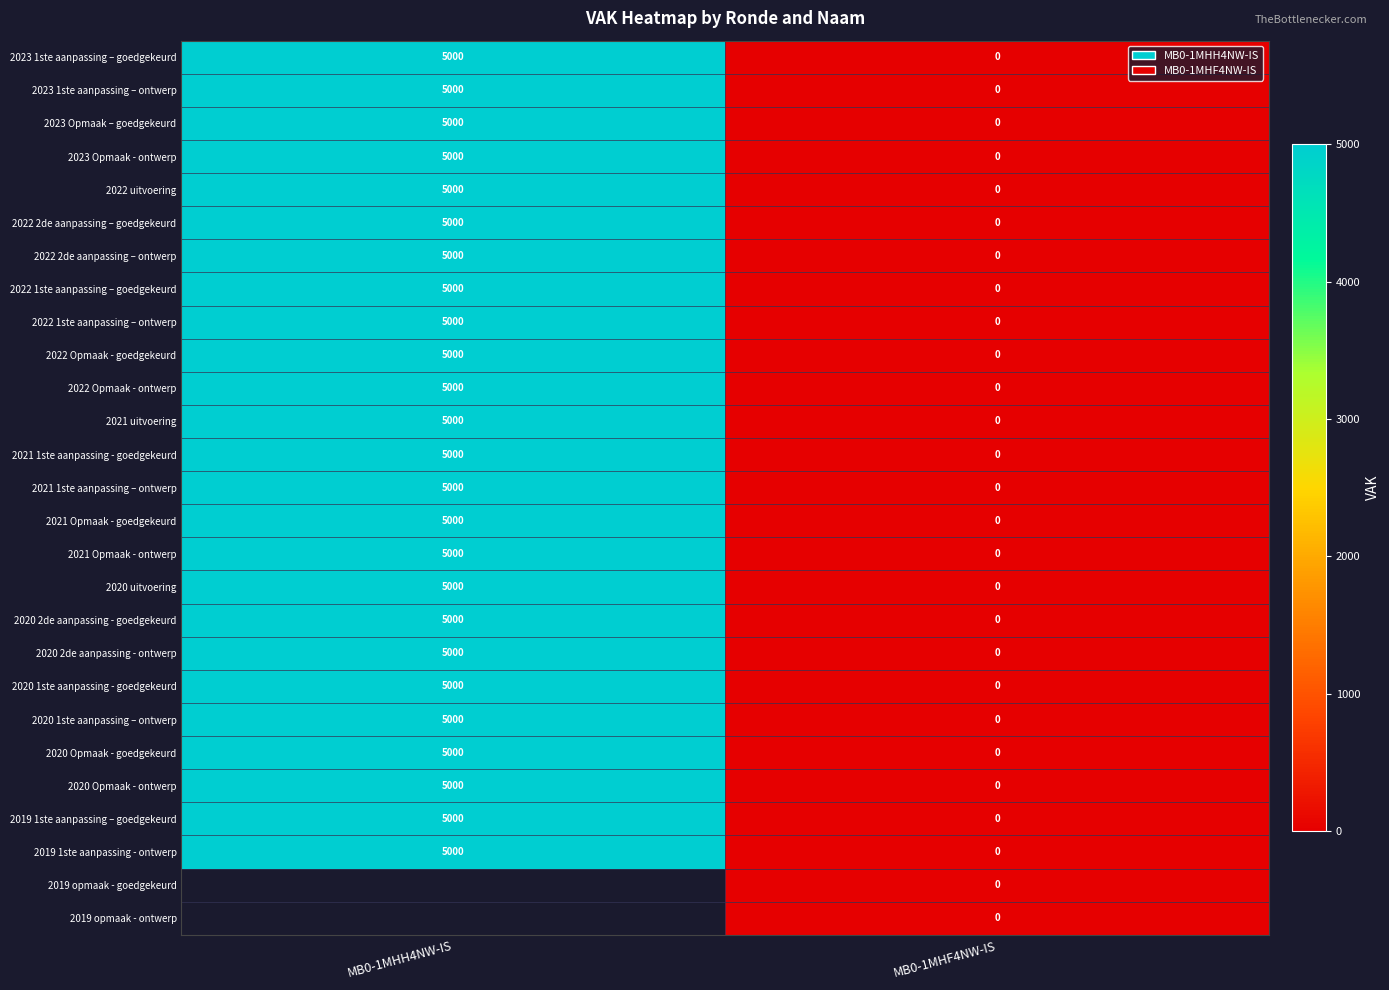

Which category has the lowest value in the 2023 1ste aanpassing – goedgekeurd series?

MB0-1MHF4NW-IS